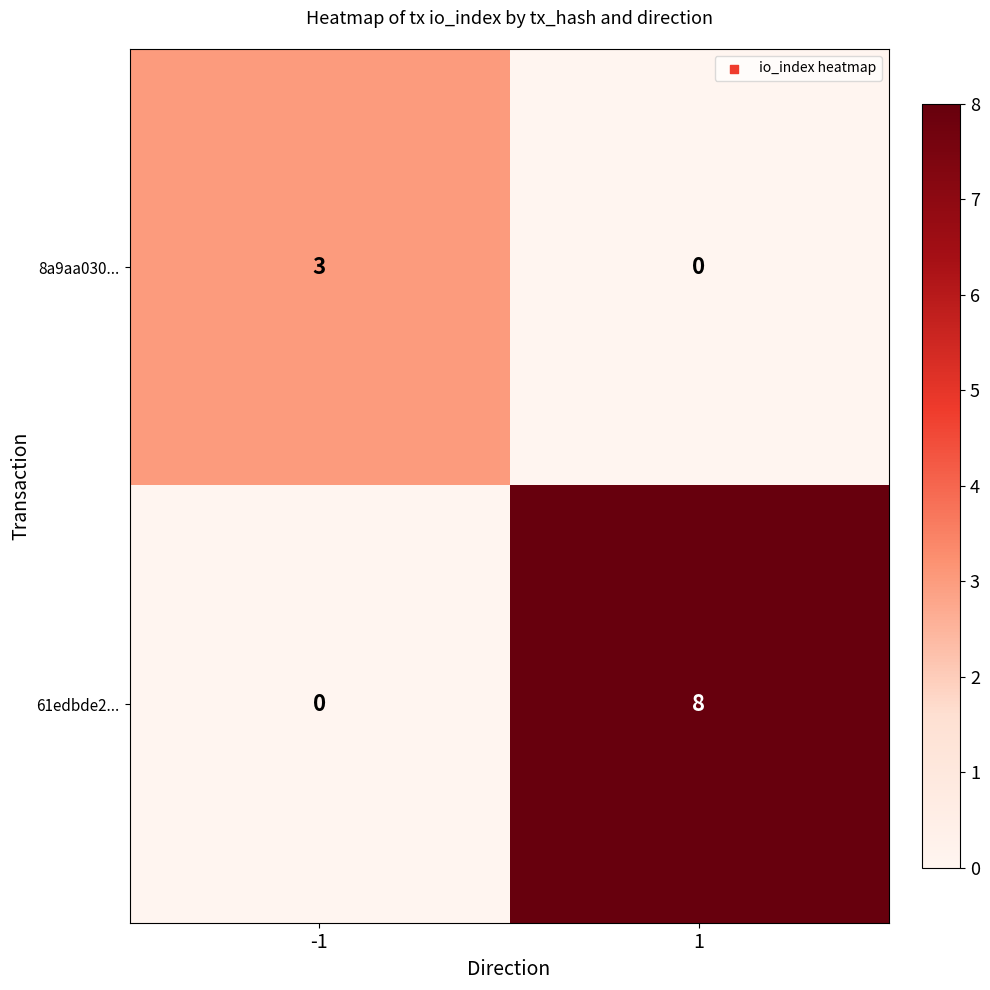

Which label corresponds to the largest value in the chart?

1